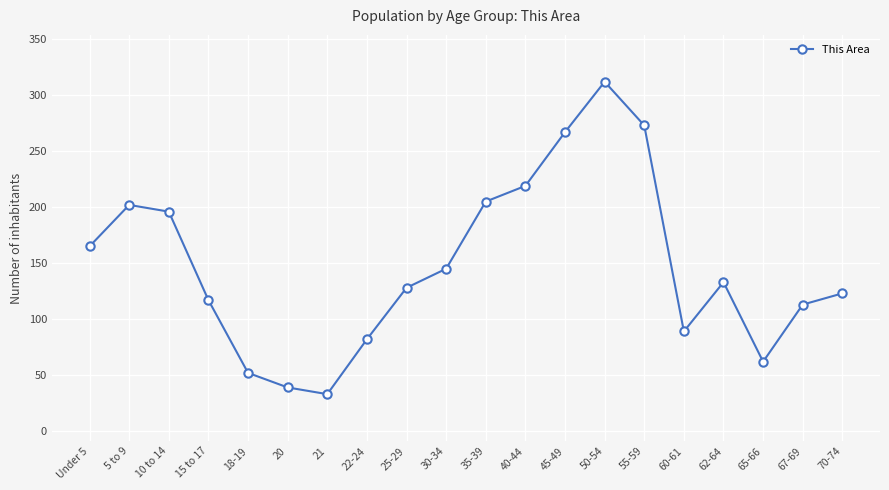

What is the change in value from 22-24 to 67-69?

+31